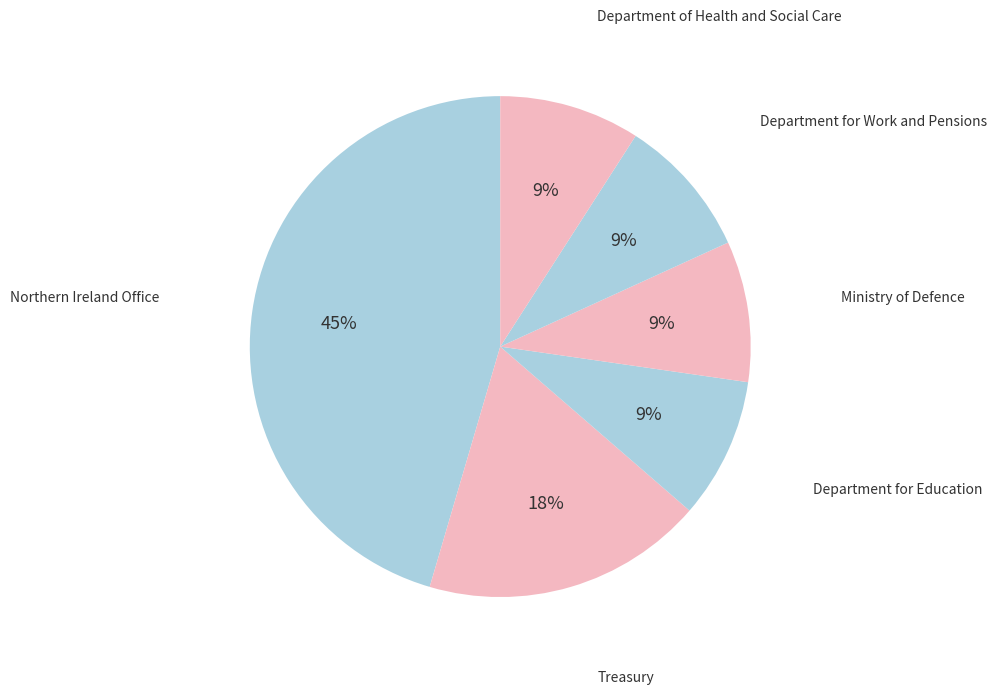

Which slice is the largest?

Northern Ireland Office